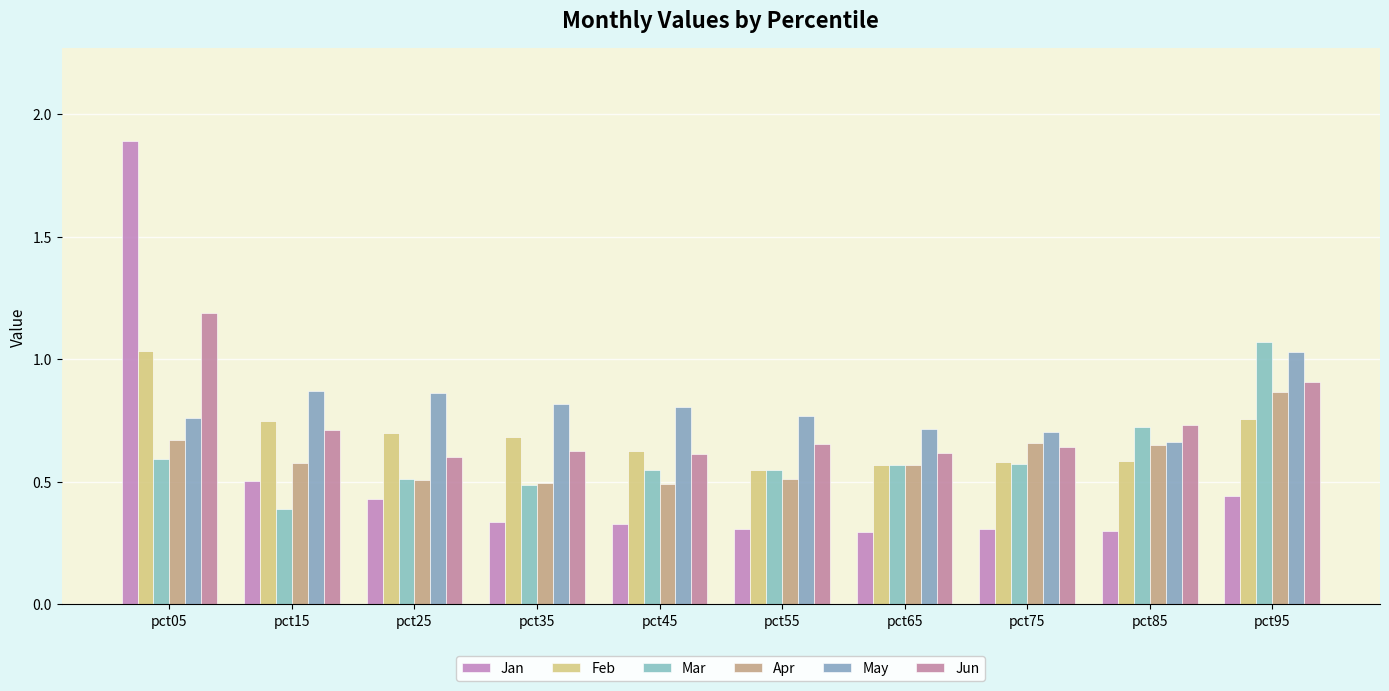

At how many categories does at least one series exceed 0?

10